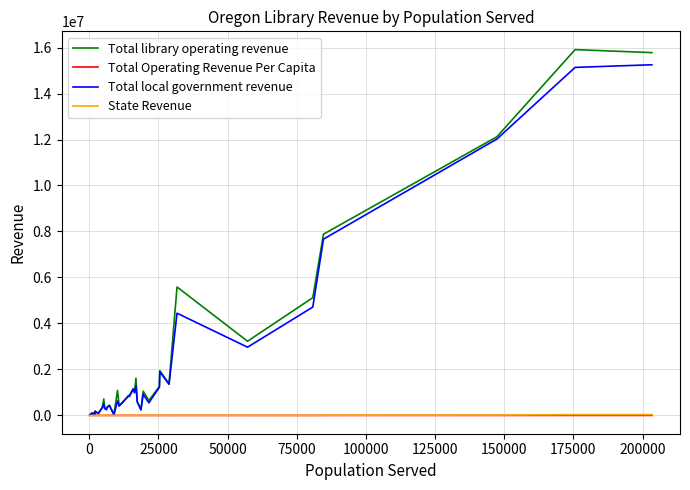

What is the sum of all Total local government revenue values?

78155195.0